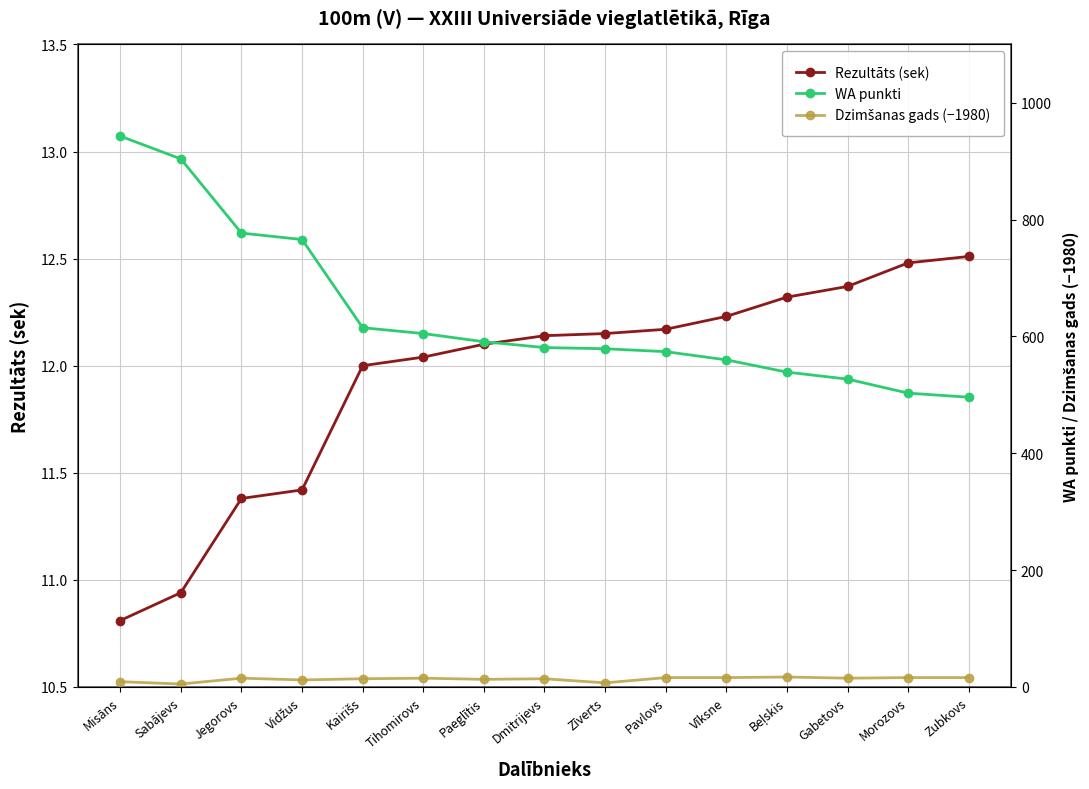

Is the value of Rezultāts (sek) at Sabājevs greater than the value of Dzimšanas gads (−1980) at Jegorovs?

No